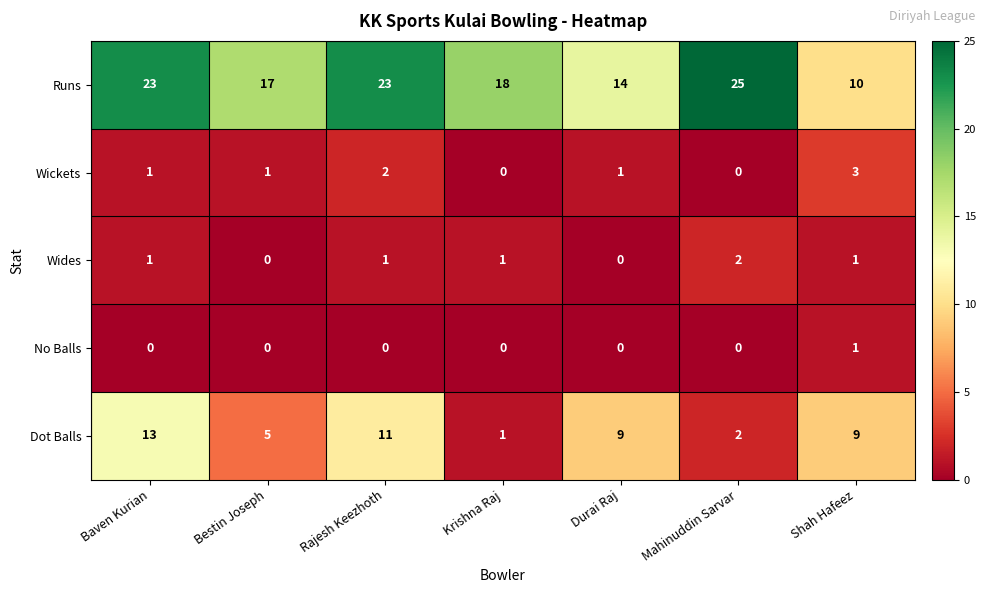

How many positive values does the No Balls series have?

1